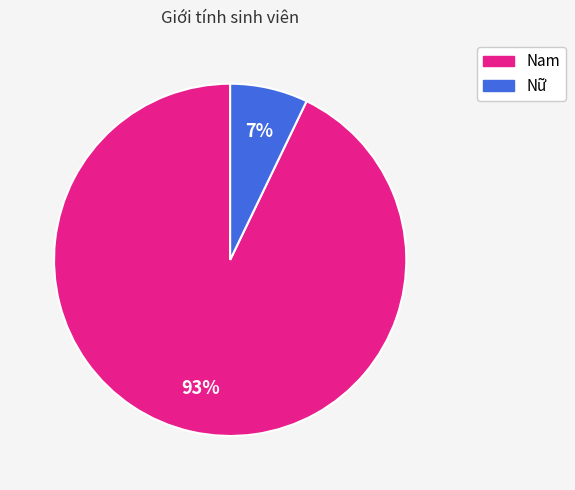

Which category has the biggest portion of the pie?

Nam